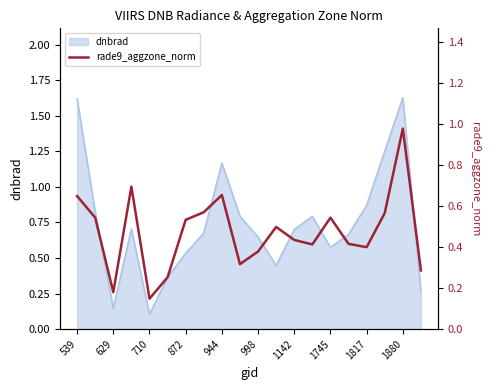

The value of dnbrad at 1142 is 0.7. True or false?

True